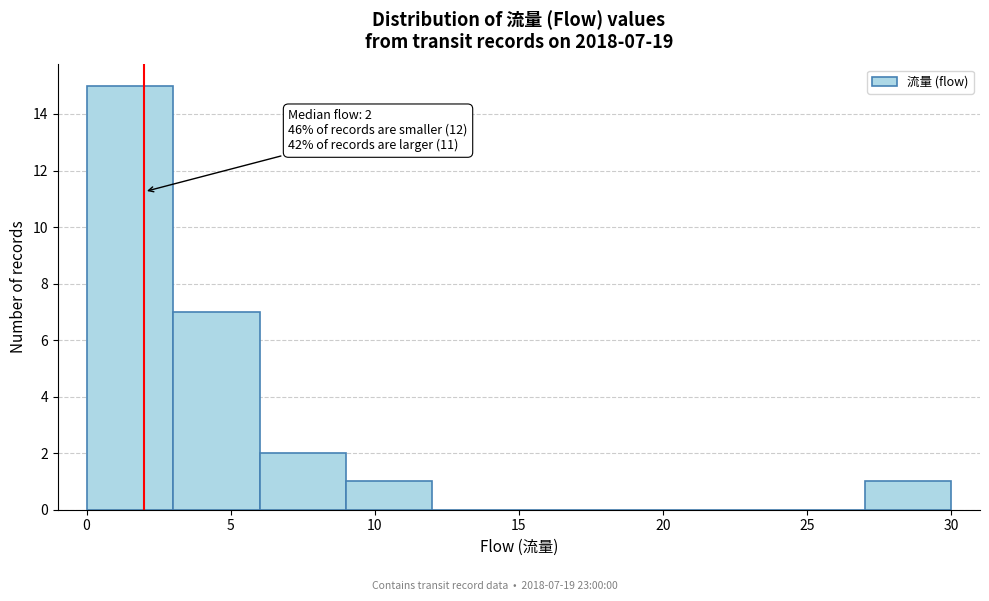

Over which range of the x-axis is the bar tallest?

0 to 3